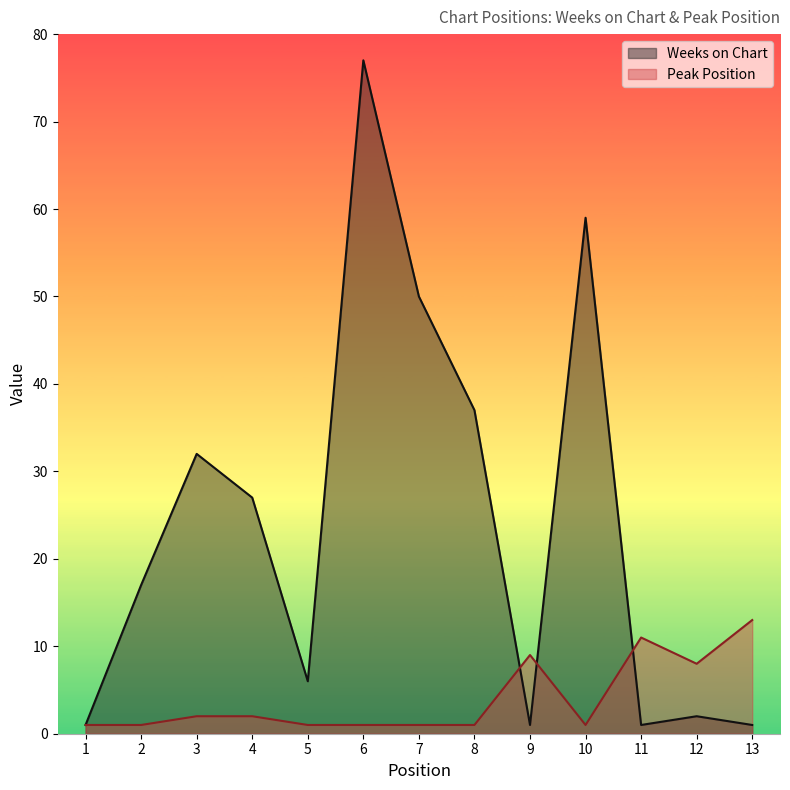

Which category has the highest value across all series?

6